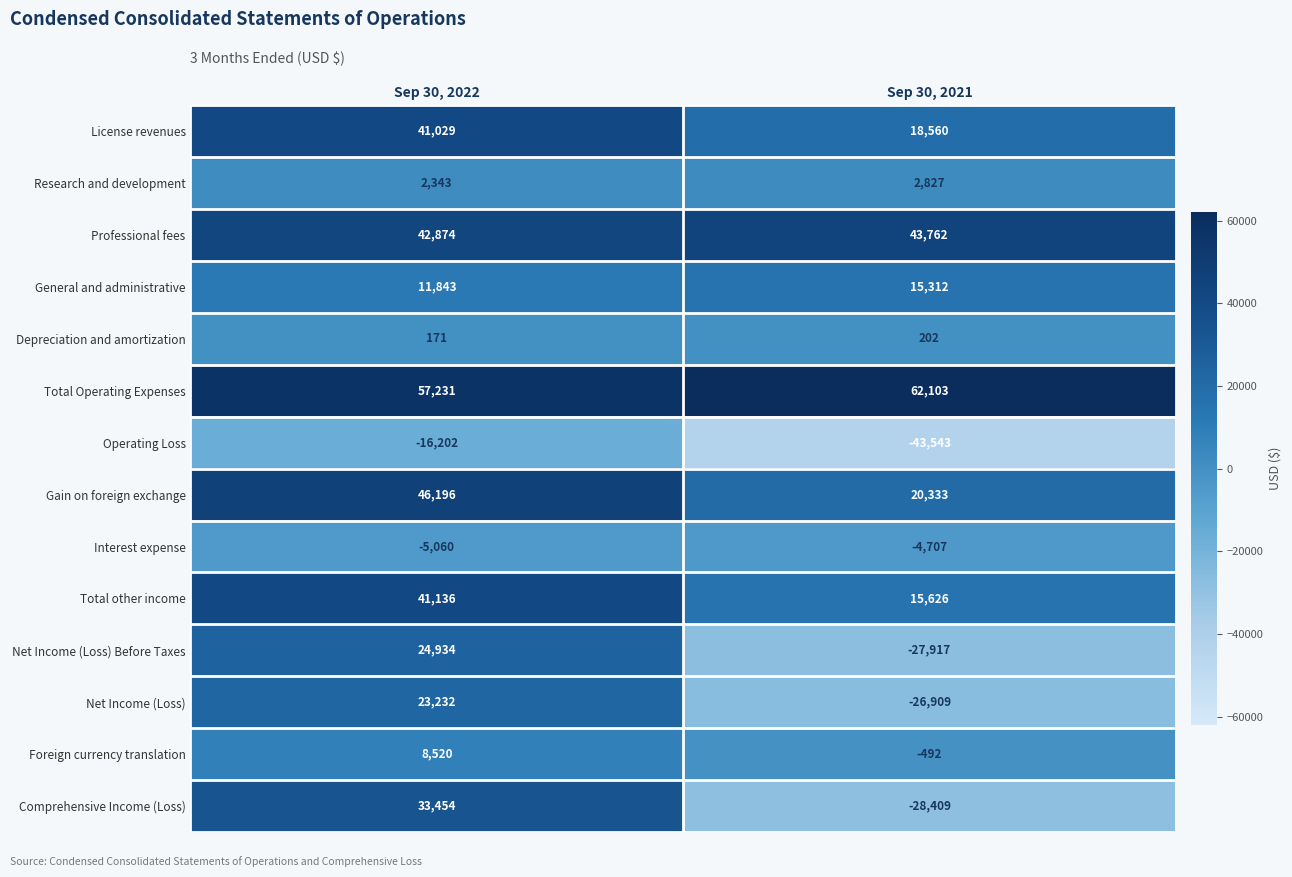

Which label corresponds to the smallest value in the chart?

Sep 30, 2021